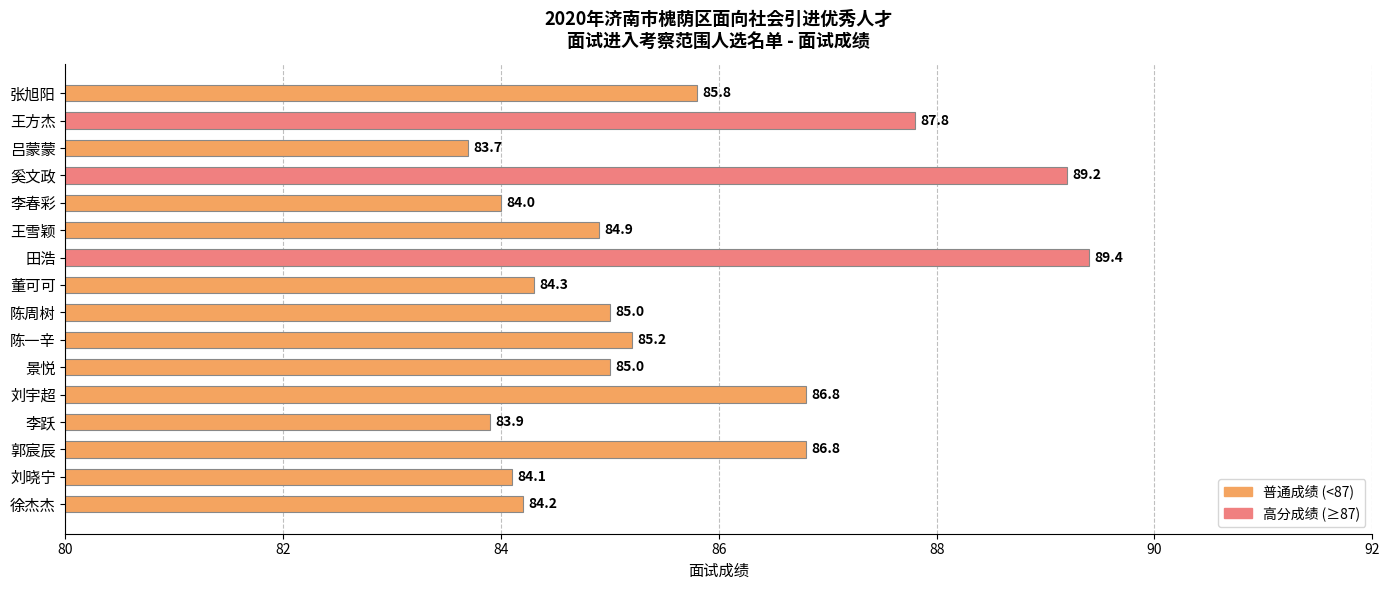

At which label is the value closest to 86?

张旭阳